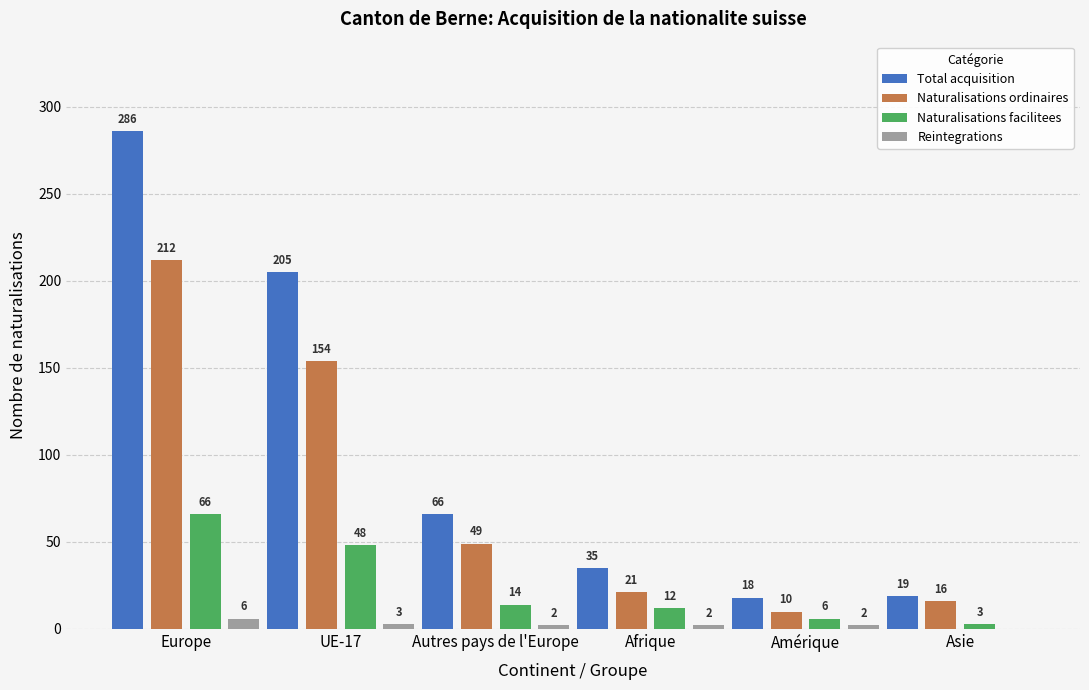

Is it true that Naturalisations ordinaires equals 7 at Afrique?

False